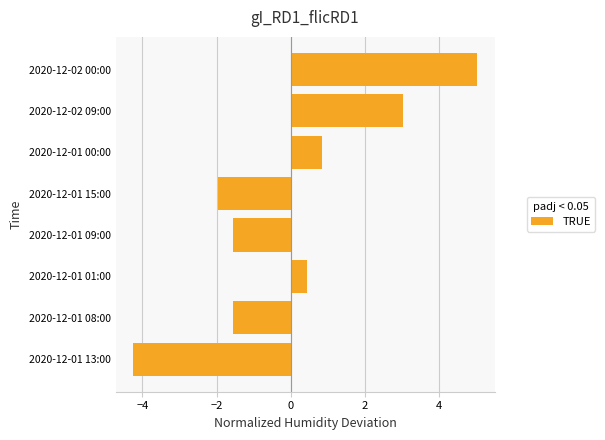

At which label is the value closest to 0?

2020-12-01 01:00